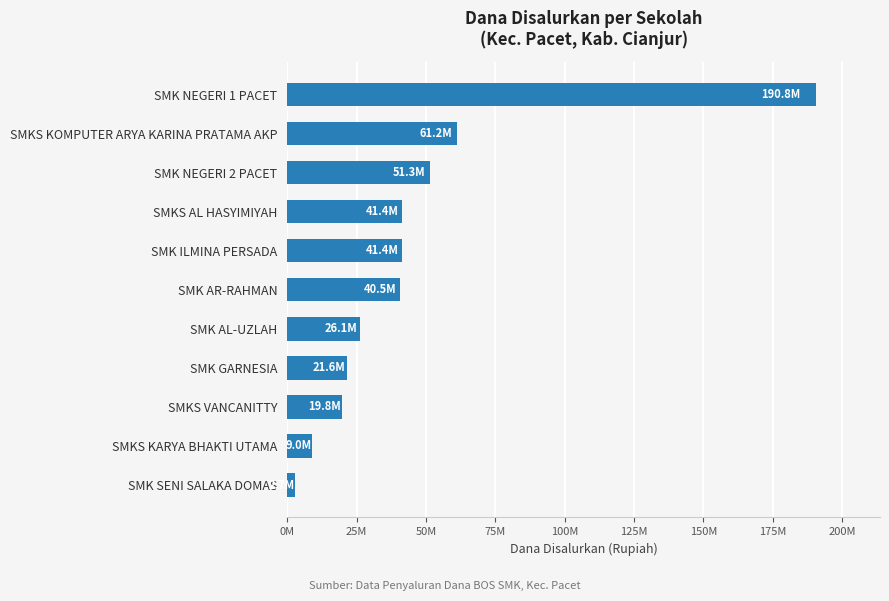

Does the chart contain any negative values?

No